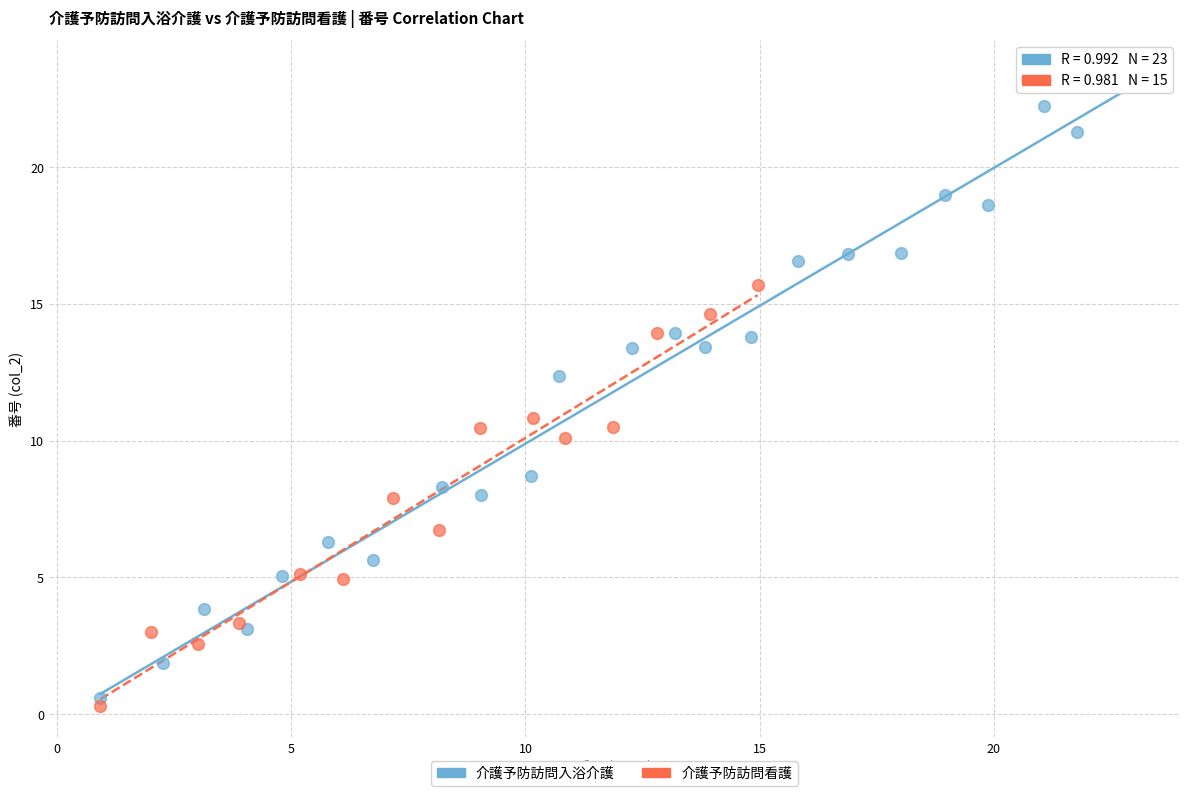

Which series has the largest Y range (max minus min)?

介護予防訪問入浴介護